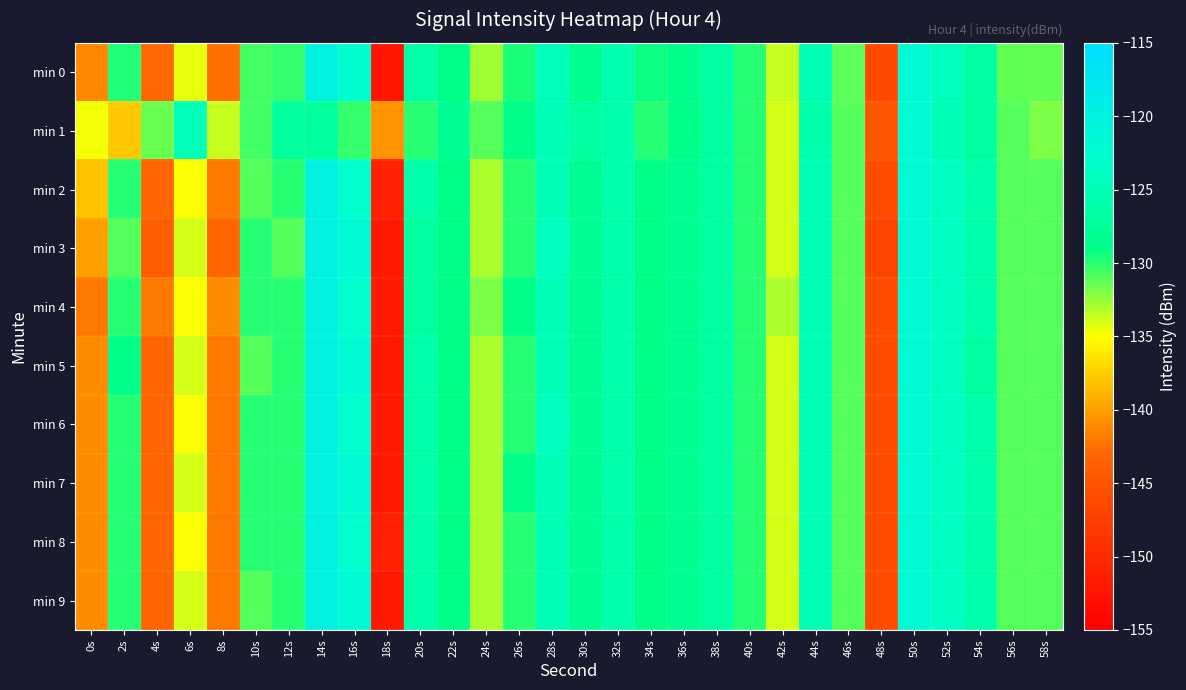

Count the number of categories in the chart.

30